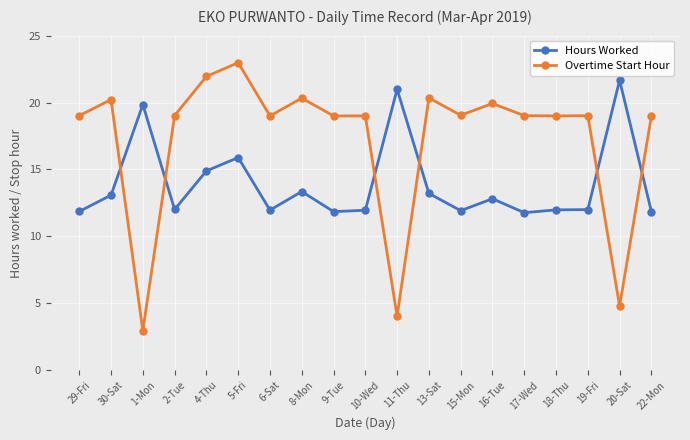

At which category does Hours Worked reach its first local valley?

2-Tue